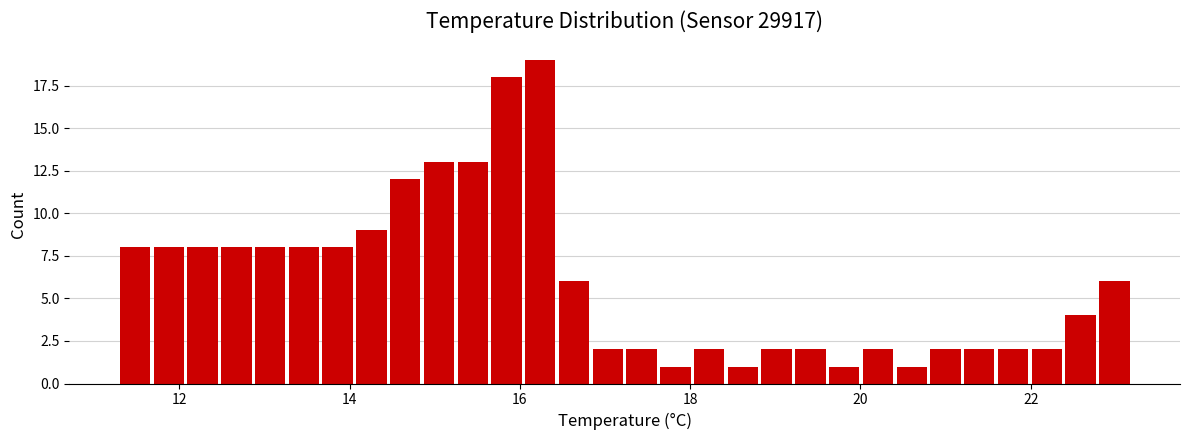

Around what value on the x-axis is the tallest bar? Give the approximate position of its centre, as read against the axis.

16.2